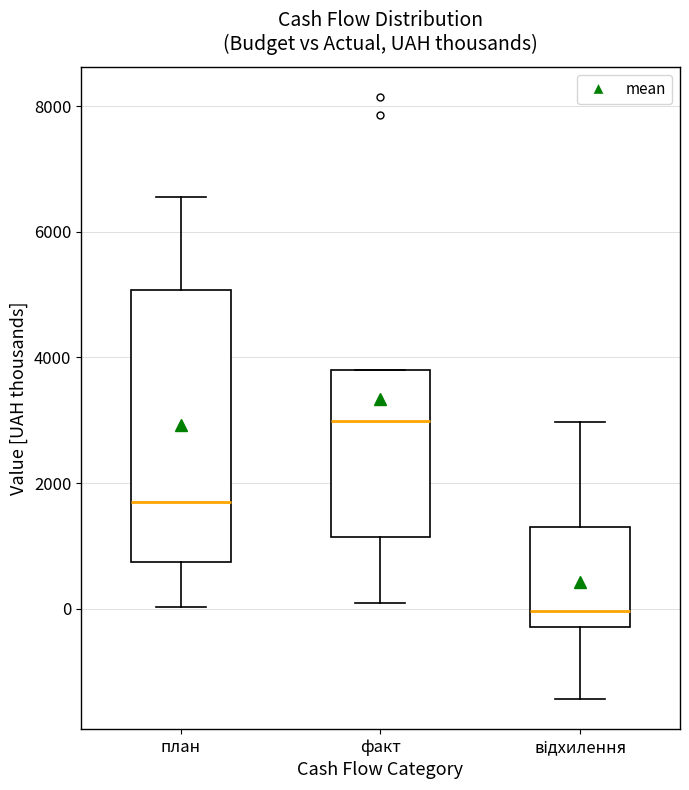

Comparing the boxes themselves (not the whiskers), which one is the tallest?

план